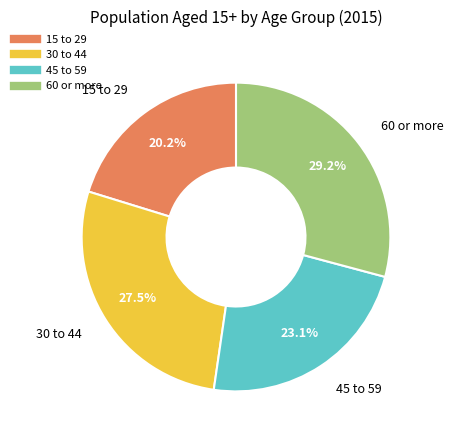

What is the smallest slice in the pie chart?

15 to 29